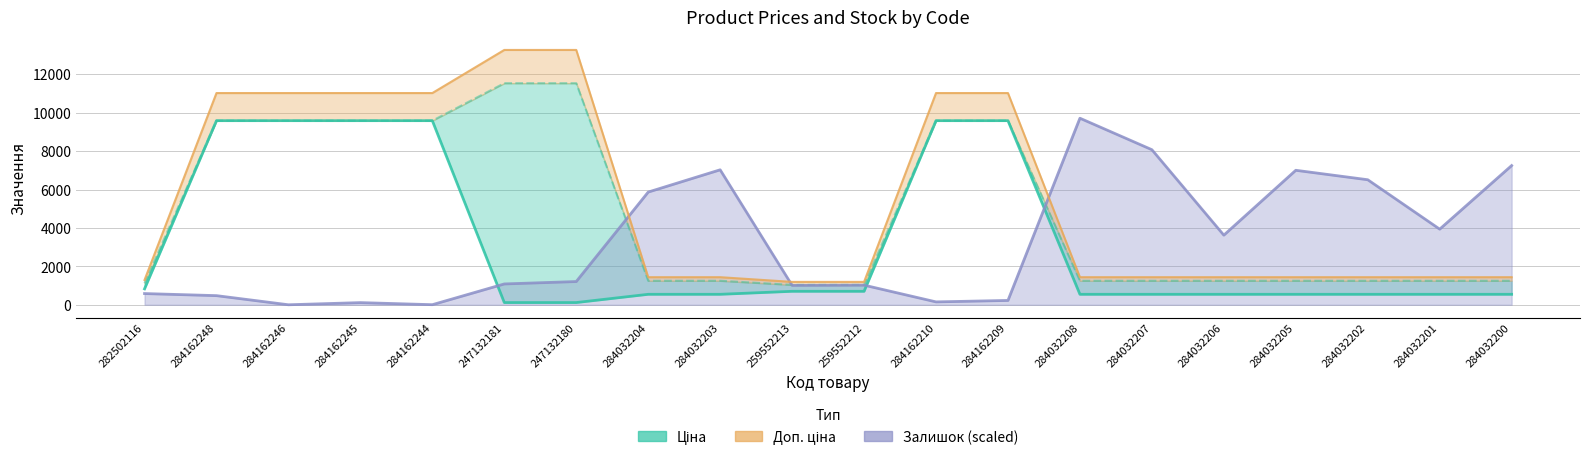

What is the difference between the second highest and minimum values in the Ціна series?

9470.0